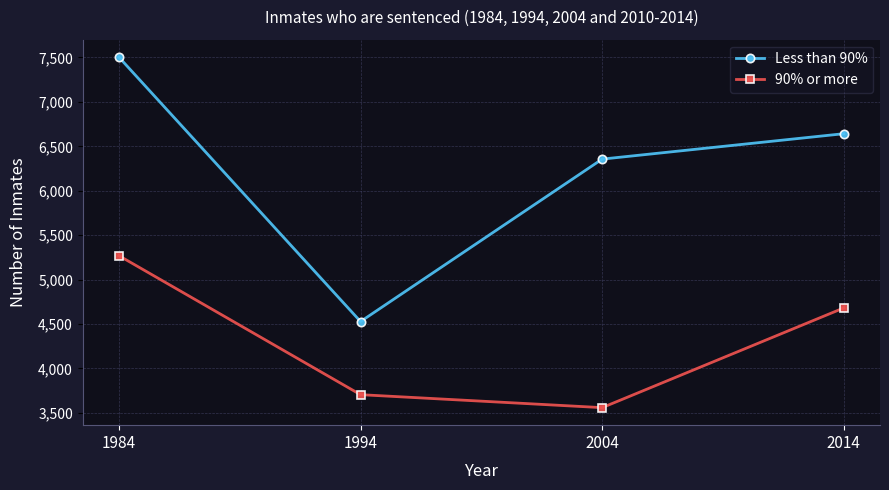

Which series changed the most between 1984 and 2004?

90% or more